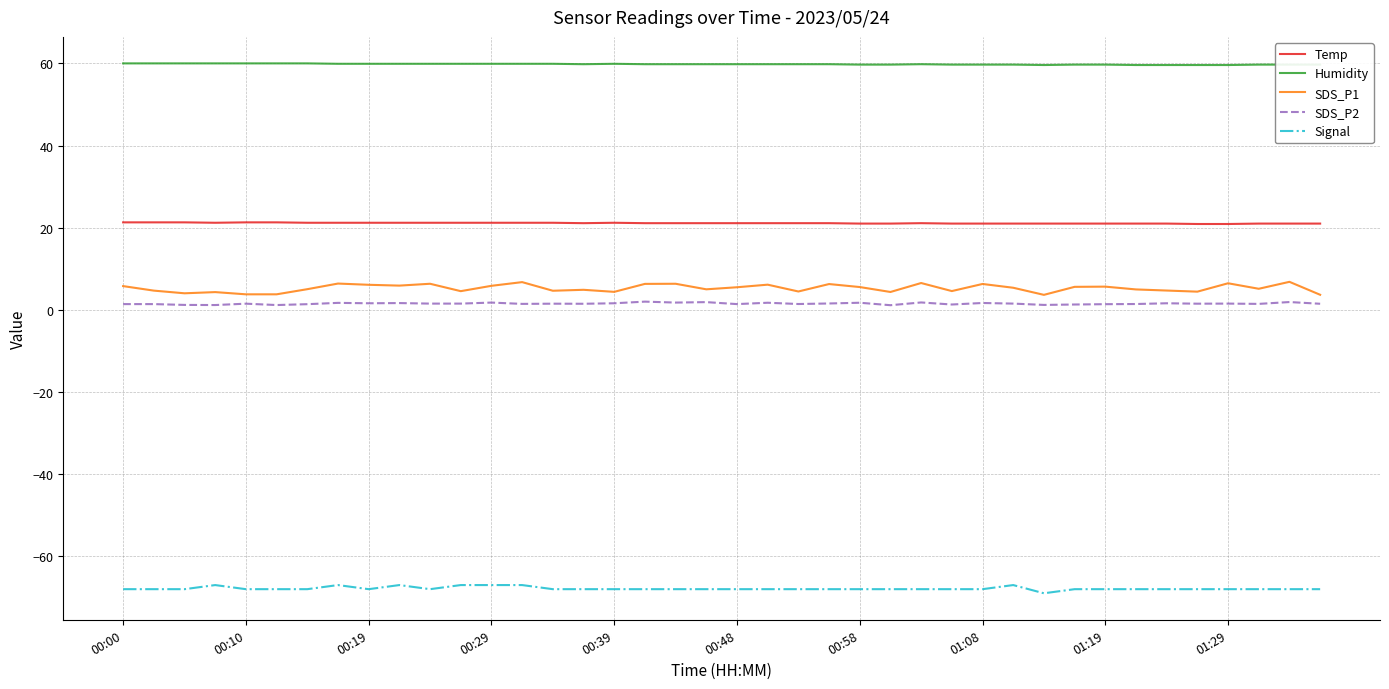

Which series has the largest range (max minus min)?

SDS_P1